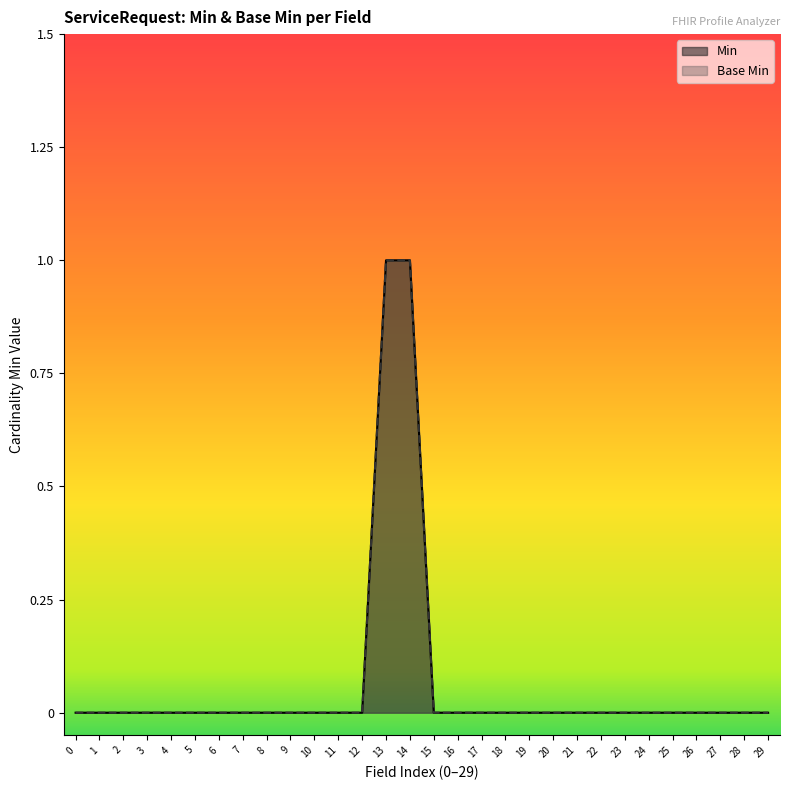

List the series in order of their peak value, highest first.

Min, Base Min